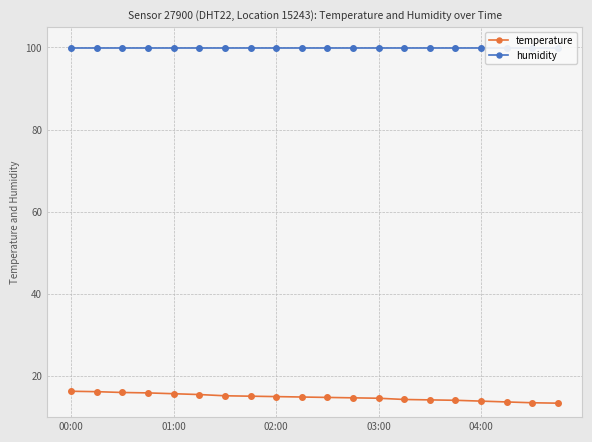

The temperature series shows 25.8 at 02:00. True or false?

False